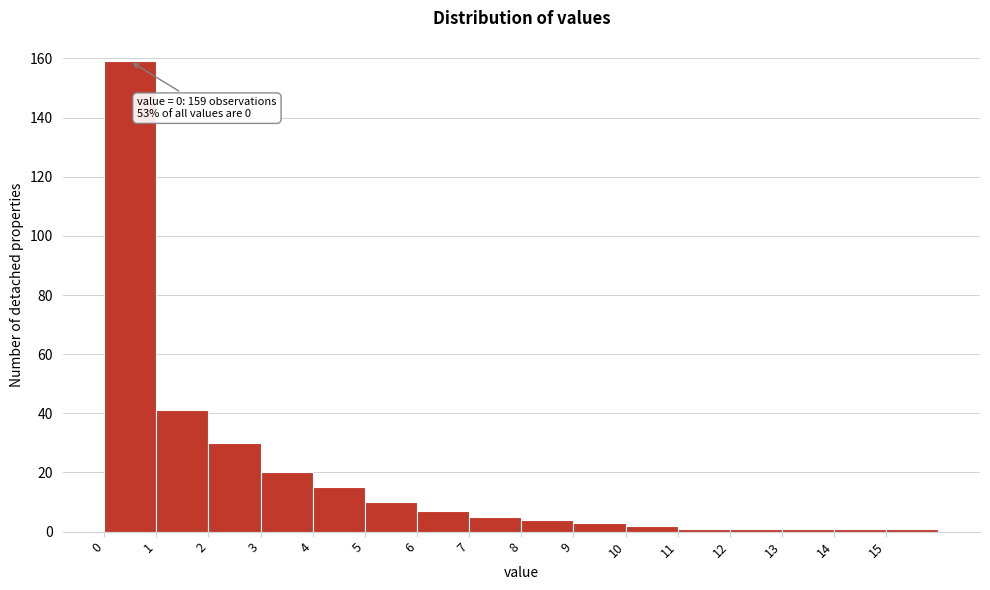

Over which range of the x-axis is the bar tallest?

0 to 1